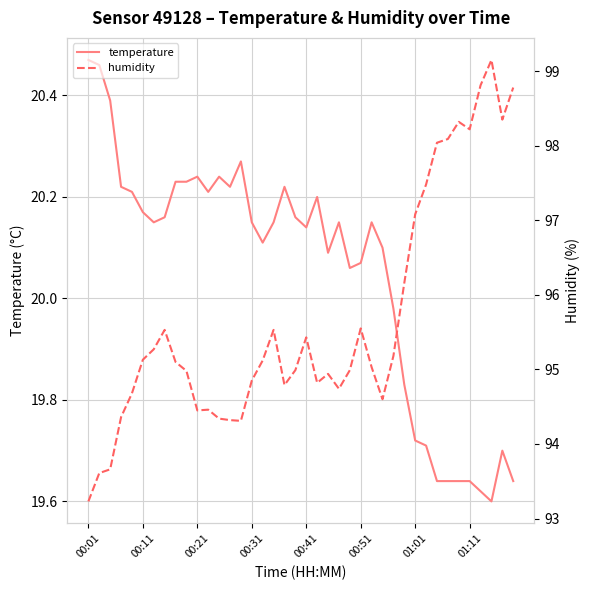

List the series in order of their overall mean, lowest first.

temperature, humidity